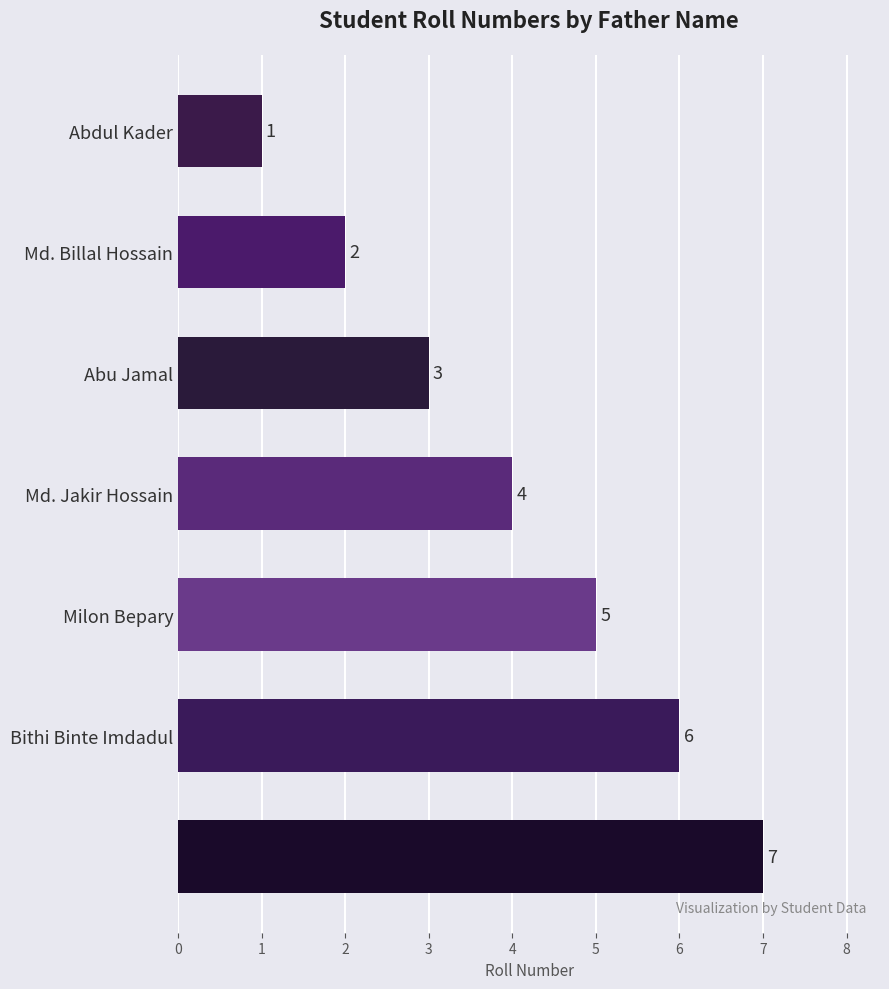

Count the number of data series in this chart.

1